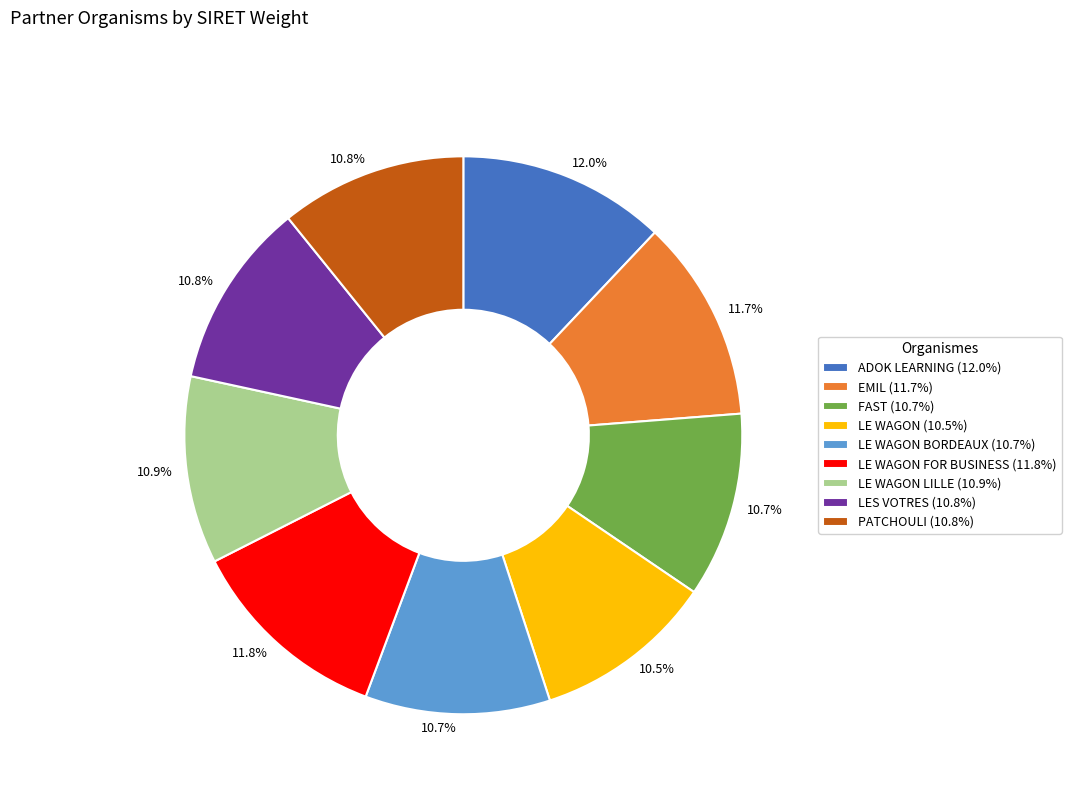

Does any single category account for the majority?

No